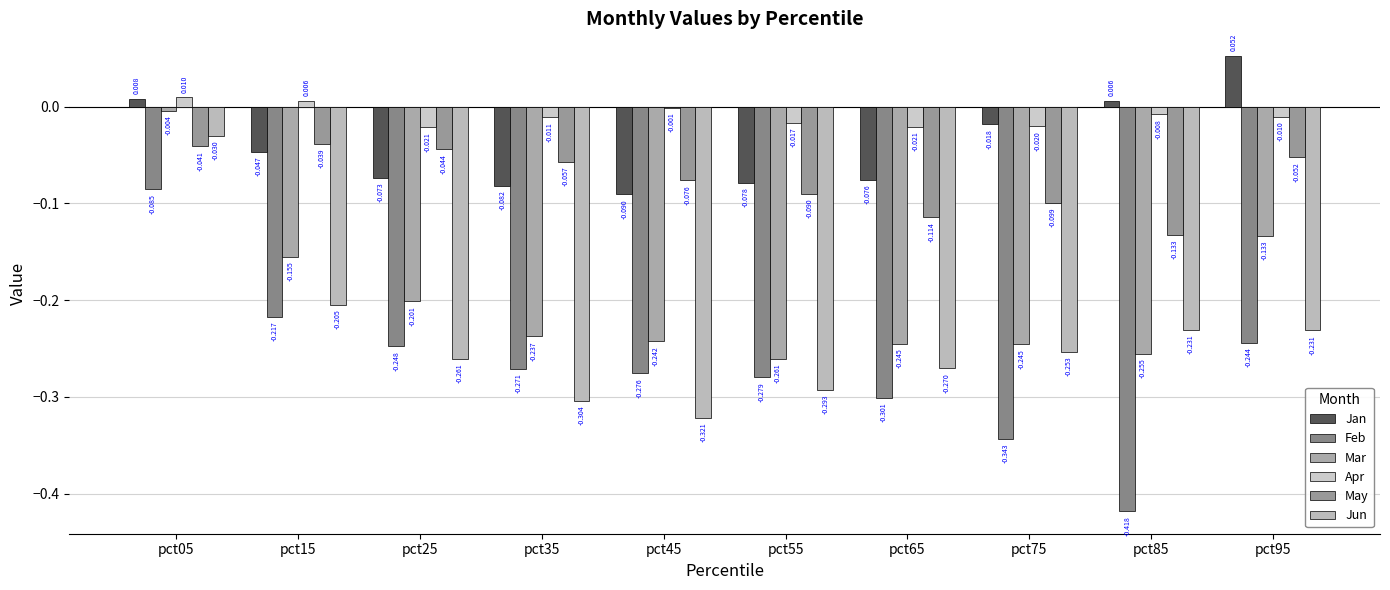

Reading left to right, extract all data points from this chart.

Jan: pct05=0.0	pct15=-0.0	pct25=-0.1	pct35=-0.1	pct45=-0.1	pct55=-0.1	pct65=-0.1	pct75=-0.0	pct85=0.0	pct95=0.1
Feb: pct05=-0.1	pct15=-0.2	pct25=-0.2	pct35=-0.3	pct45=-0.3	pct55=-0.3	pct65=-0.3	pct75=-0.3	pct85=-0.4	pct95=-0.2
Mar: pct05=-0.0	pct15=-0.2	pct25=-0.2	pct35=-0.2	pct45=-0.2	pct55=-0.3	pct65=-0.2	pct75=-0.2	pct85=-0.3	pct95=-0.1
Apr: pct05=0.0	pct15=0.0	pct25=-0.0	pct35=-0.0	pct45=-0.0	pct55=-0.0	pct65=-0.0	pct75=-0.0	pct85=-0.0	pct95=-0.0
May: pct05=-0.0	pct15=-0.0	pct25=-0.0	pct35=-0.1	pct45=-0.1	pct55=-0.1	pct65=-0.1	pct75=-0.1	pct85=-0.1	pct95=-0.1
Jun: pct05=-0.0	pct15=-0.2	pct25=-0.3	pct35=-0.3	pct45=-0.3	pct55=-0.3	pct65=-0.3	pct75=-0.3	pct85=-0.2	pct95=-0.2